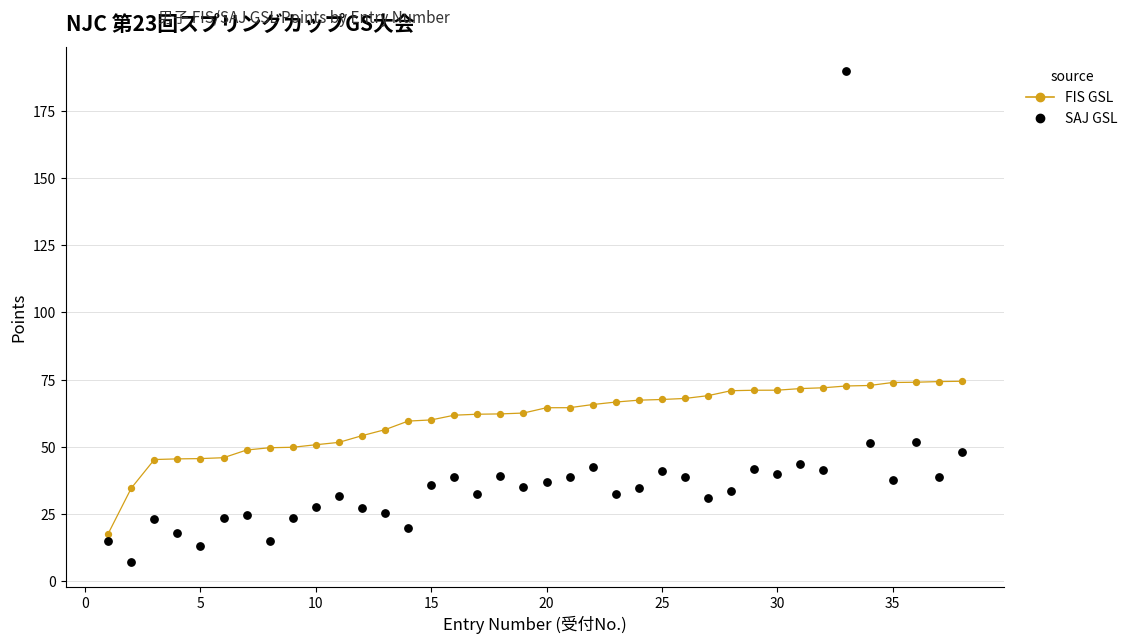

Which series has the largest total across all categories?

FIS GSL